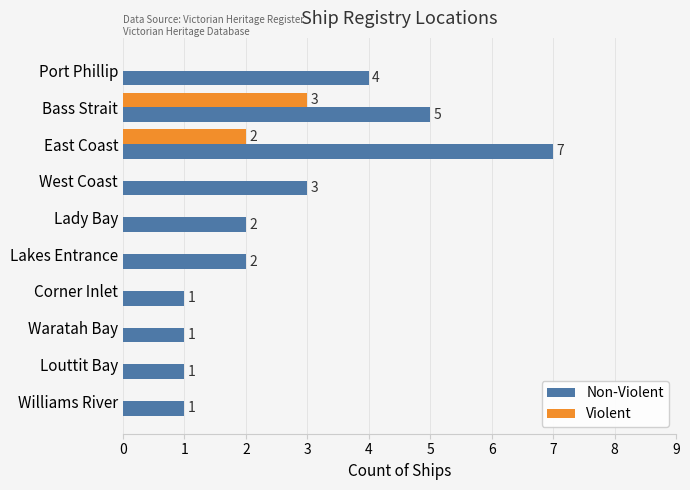

Which series has the largest total across all categories?

Non-Violent